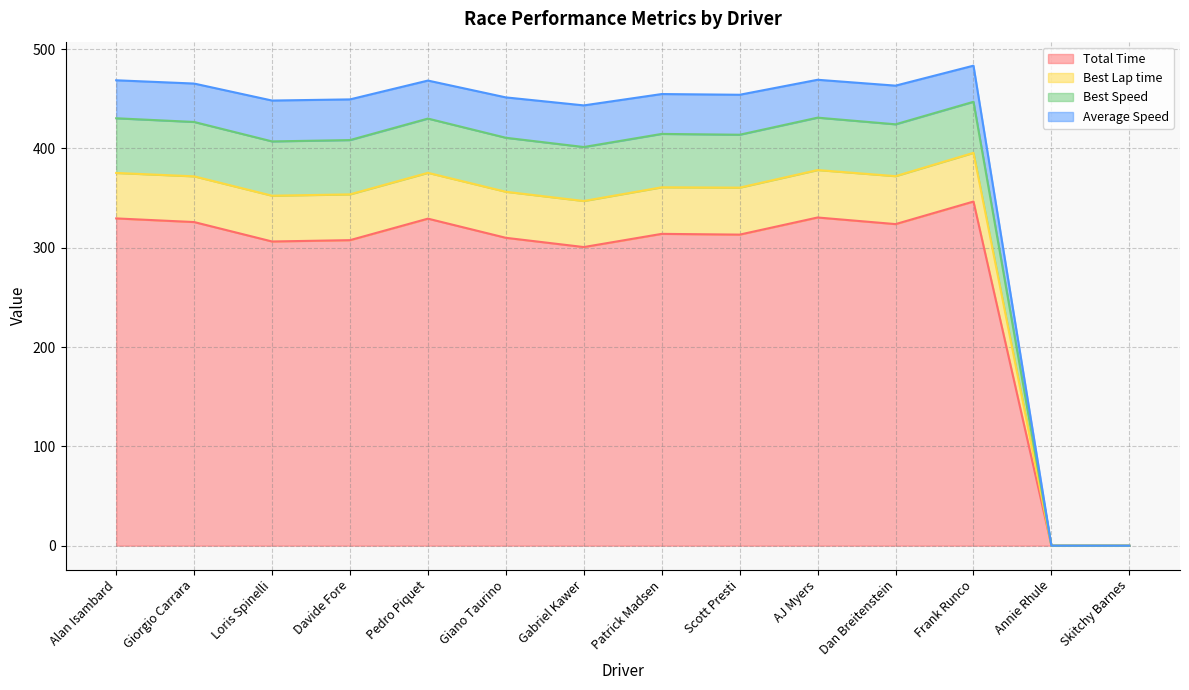

Is the value of Average Speed at Skitchy Barnes greater than the value of Total Time at Davide Fore?

No